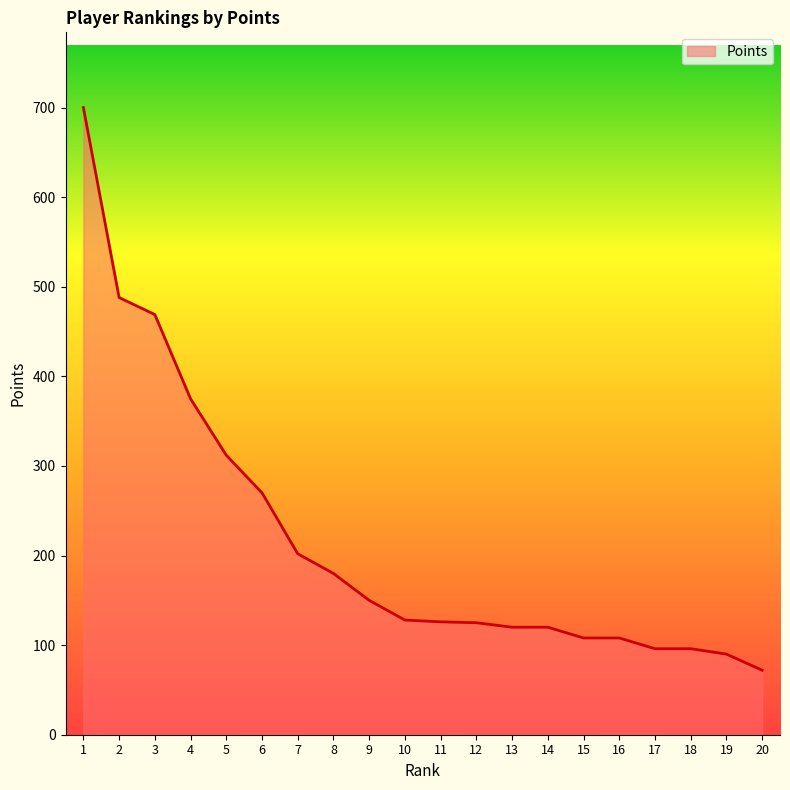

What is the difference between the values at 18 and 2?

392